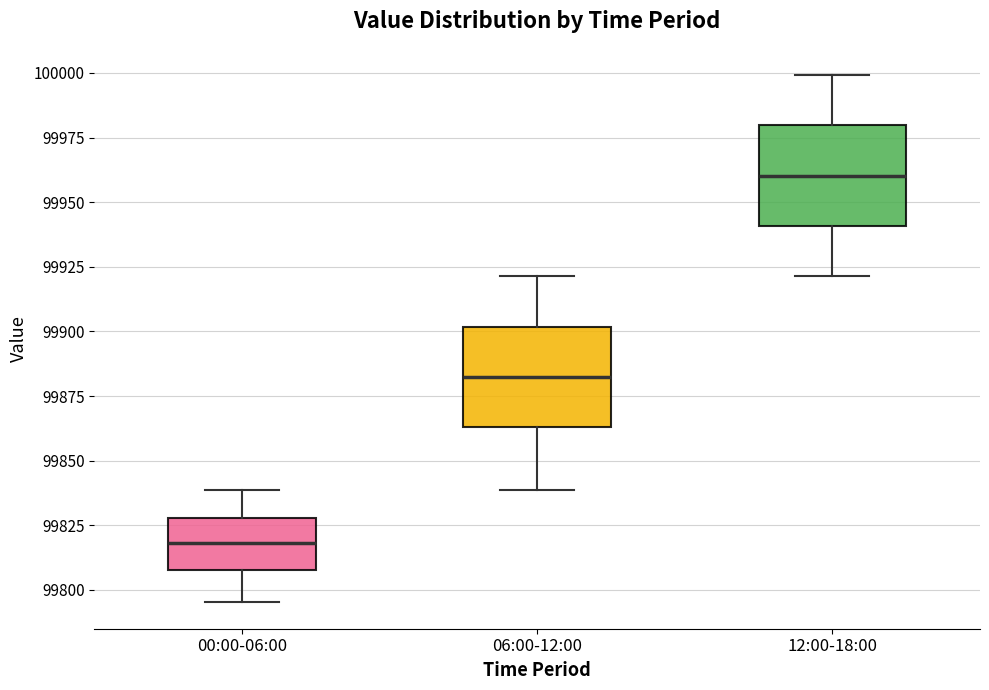

Reading left to right, transcribe this box plot: for each box, give where its median line is, the range the box spans, and where its two whiskers end, as read against the y-axis. The values are not printed on the chart, so give them approximately, as read against the axis.

00:00-06:00: median 99820, box 99810 to 99830, whiskers 99795 to 99840
06:00-12:00: median 99880, box 99865 to 99900, whiskers 99840 to 99920
12:00-18:00: median 99960, box 99940 to 99980, whiskers 99920 to 100000